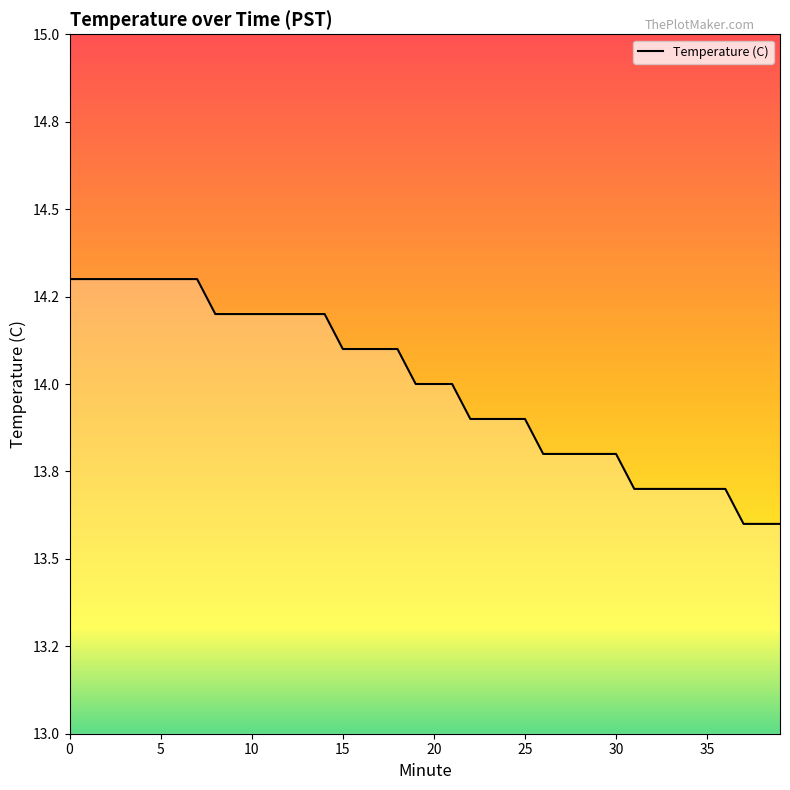

Does the chart have visible grid lines?

No